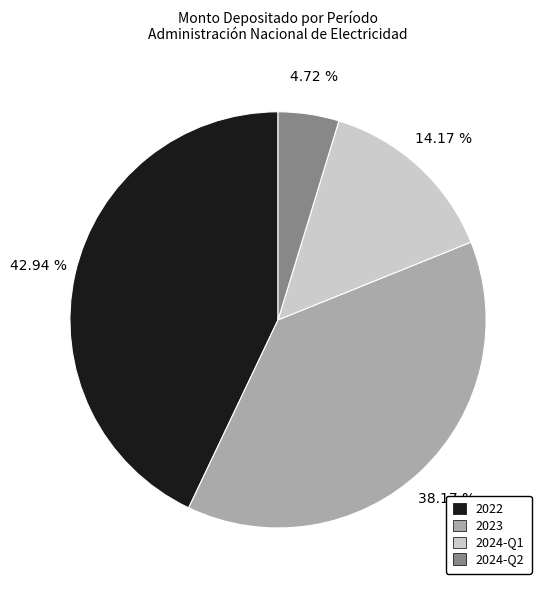

Do 2024-Q1 and 2023 together represent more than half of the pie?

Yes